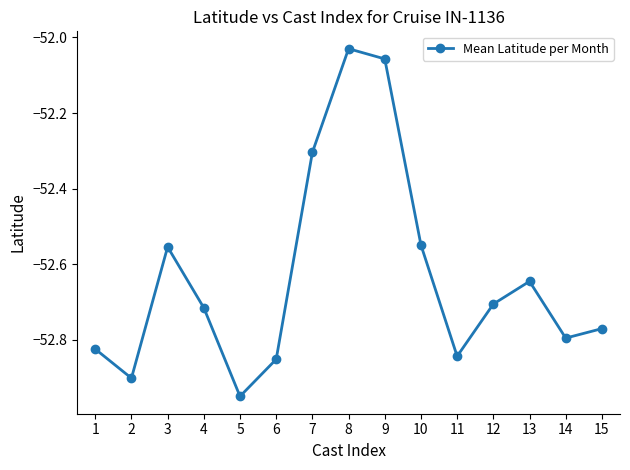

How many series are shown in this chart?

1